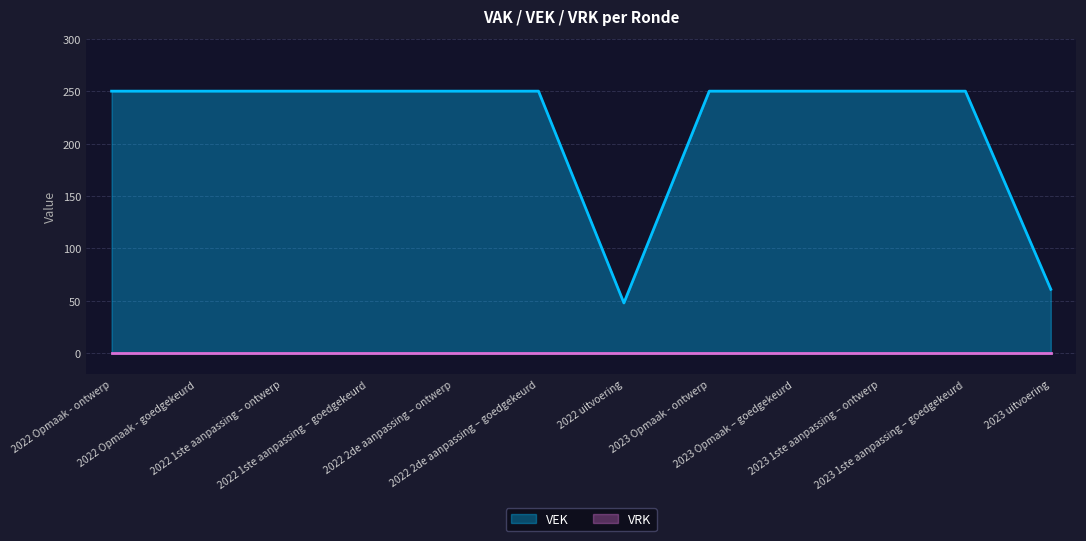

What is the ratio of the value at 2022 Opmaak - ontwerp to the value at 2023 Opmaak - ontwerp?

1.0